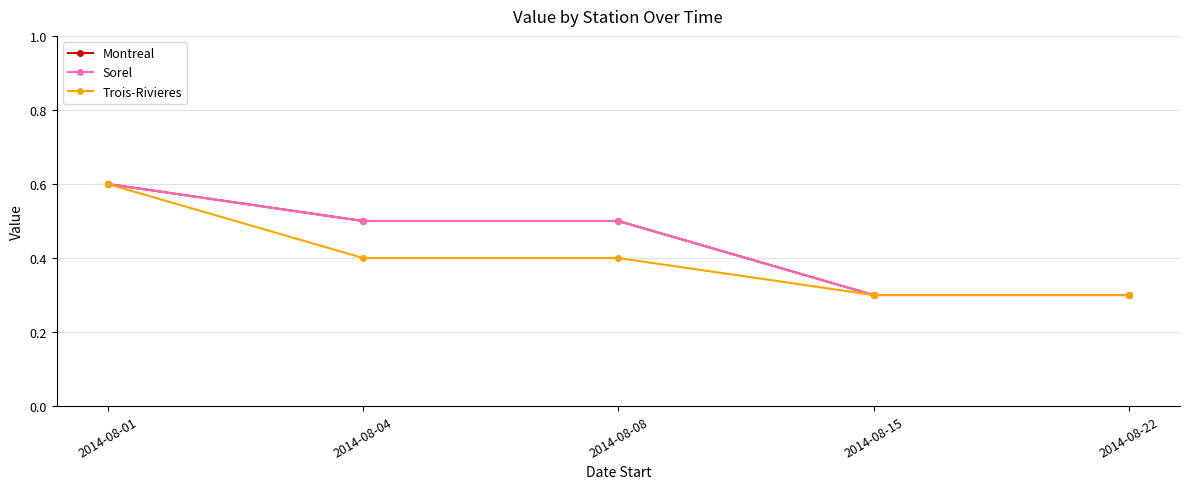

At how many categories does at least one series exceed 0?

5